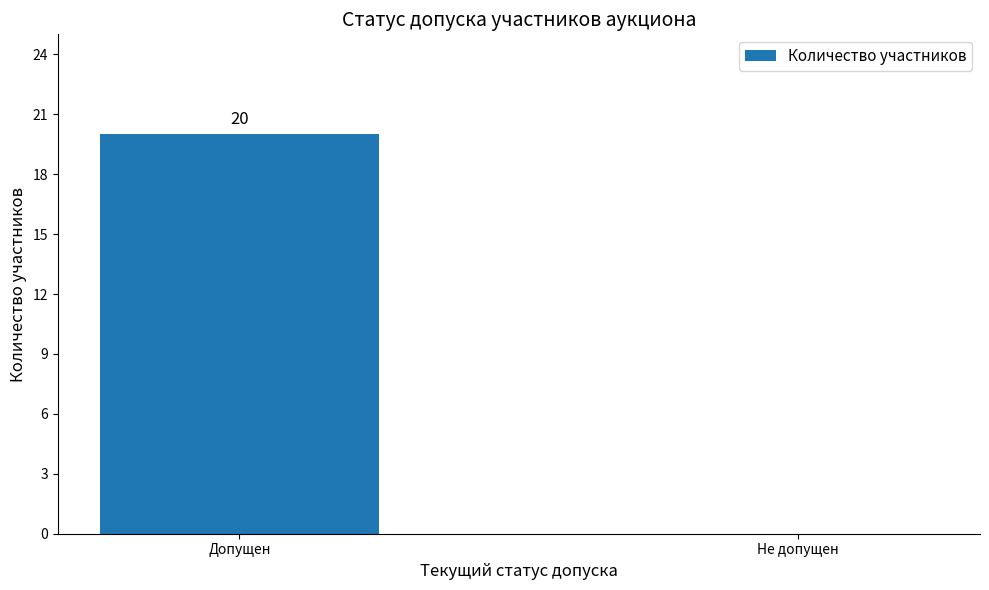

Is it true that the value at Не допущен is -11?

False